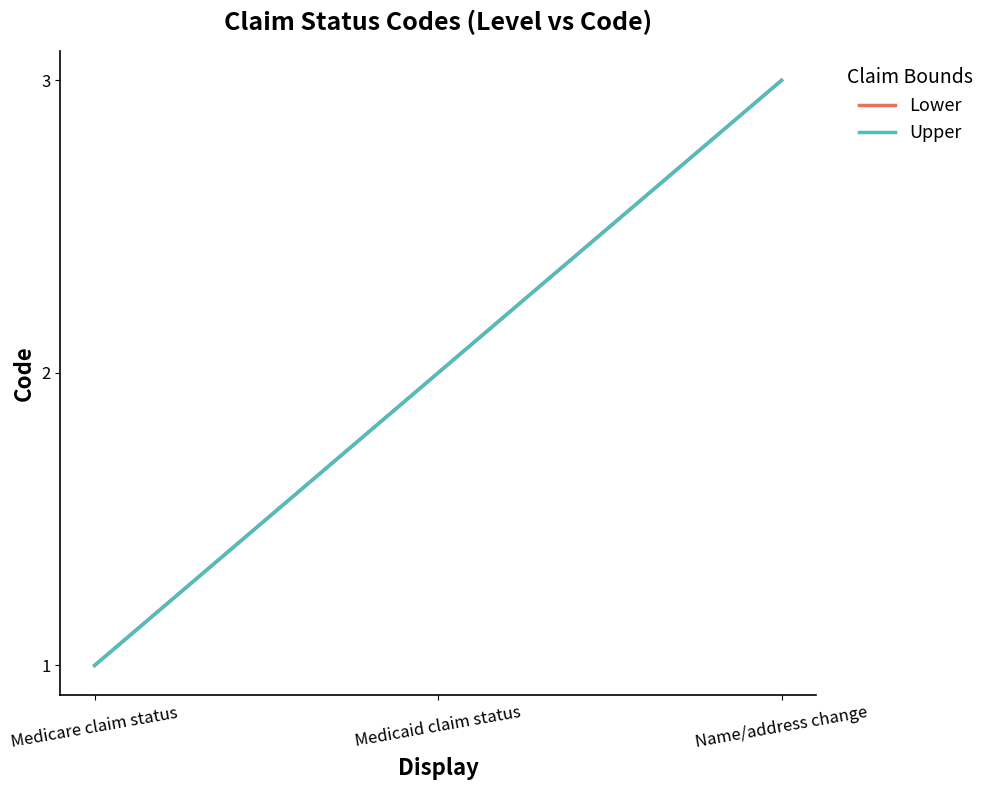

Which label corresponds to the smallest value in the chart?

Medicare claim status